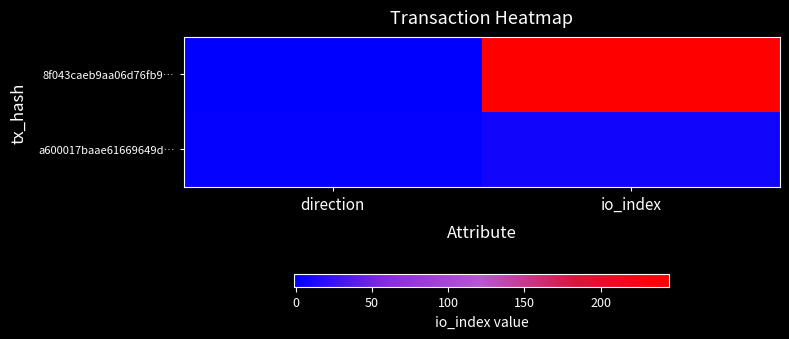

At how many categories does at least one series exceed 157?

1